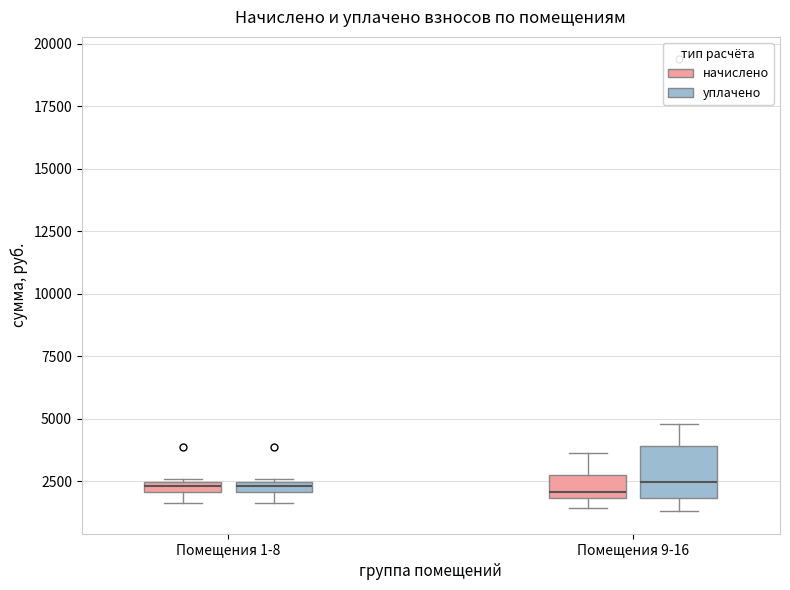

Comparing the boxes themselves (not the whiskers), which one is the tallest?

Помещения 9-16 (уплачено)